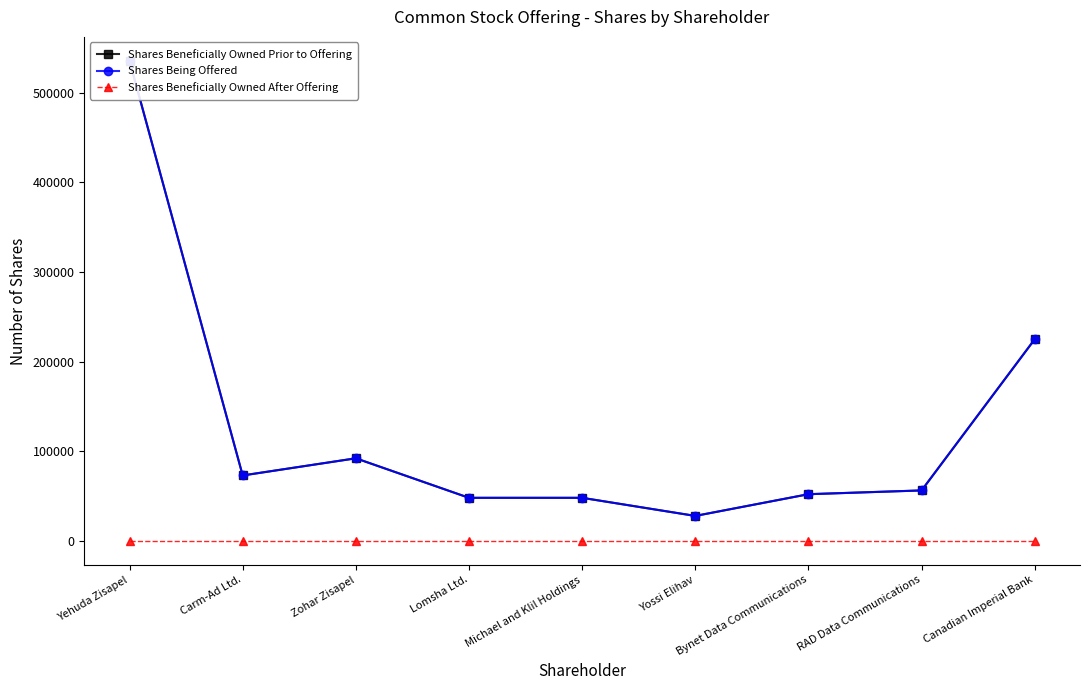

True or false: Shares Being Offered and Shares Beneficially Owned Prior to Offering intersect in this chart.

False